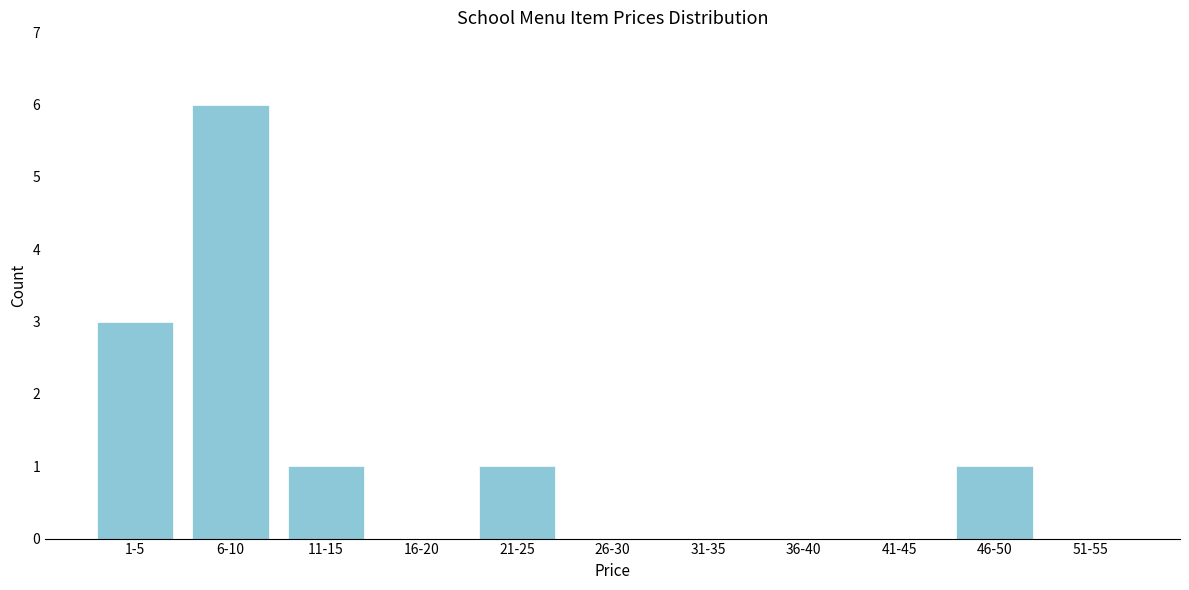

Reading left to right, transcribe all the data shown in this chart.

1-5=3	6-10=6	11-15=1	16-20=0	21-25=1	26-30=0	31-35=0	36-40=0	41-45=0	46-50=1	51-55=0